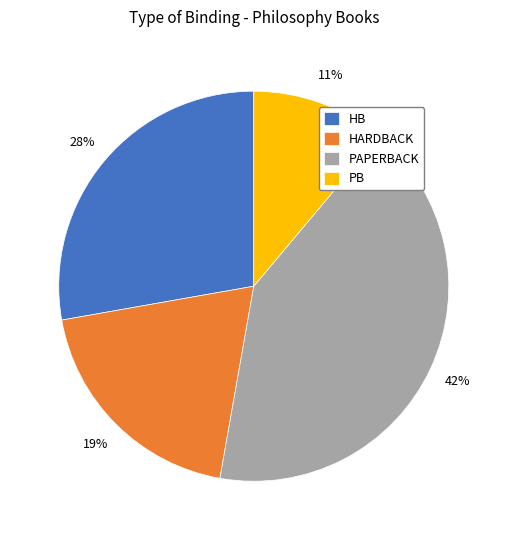

Is the sum of PB and HB greater than half?

No